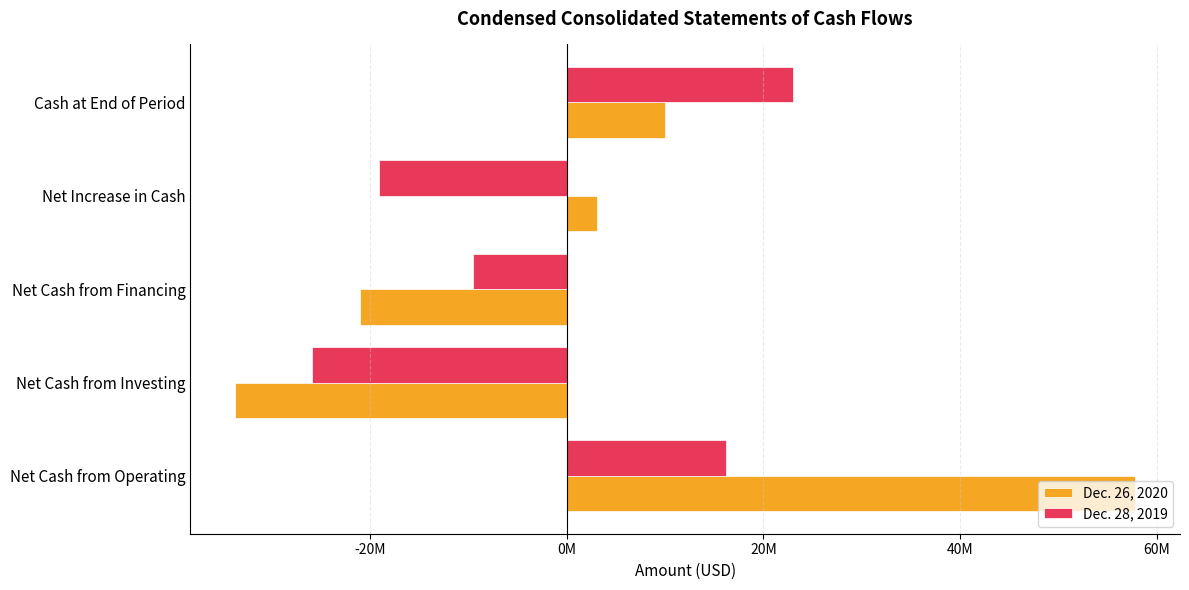

Which series has the largest total across all categories?

Dec. 26, 2020